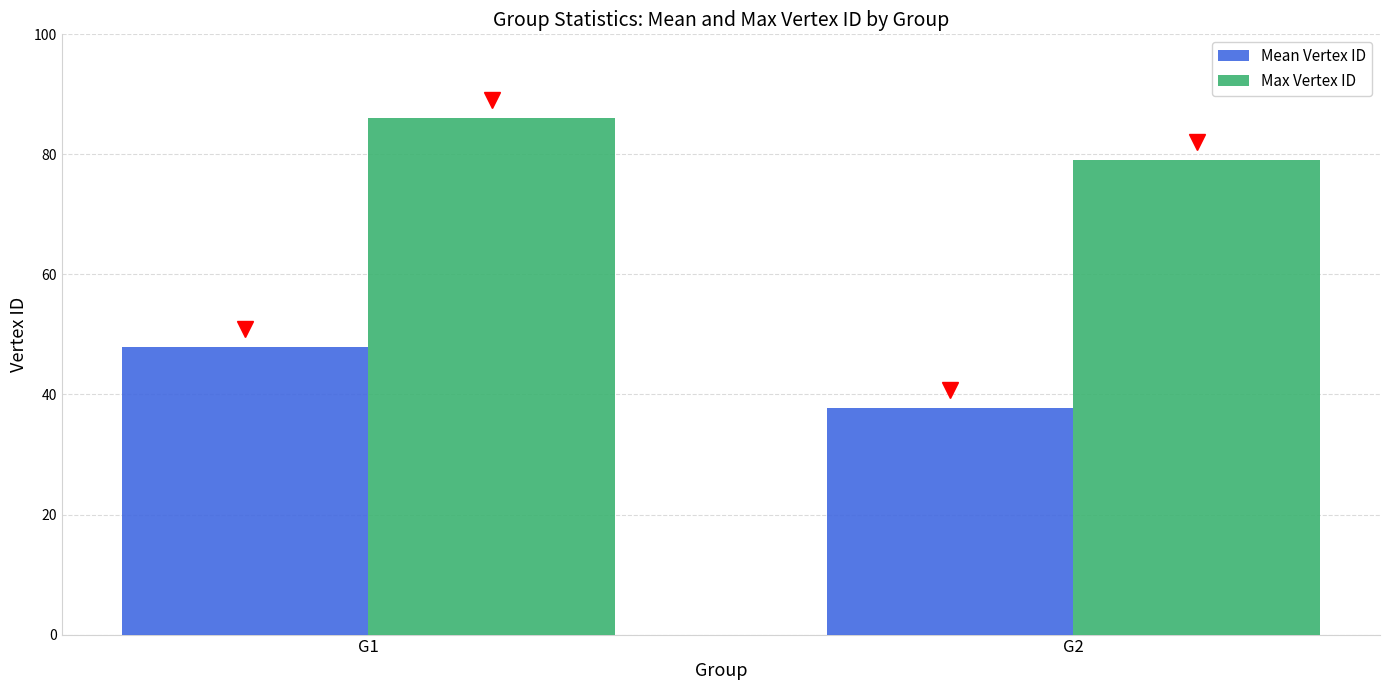

Reading left to right, list all the values displayed in this chart.

Mean Vertex ID: 47.8	37.7
Max Vertex ID: 86.0	79.0